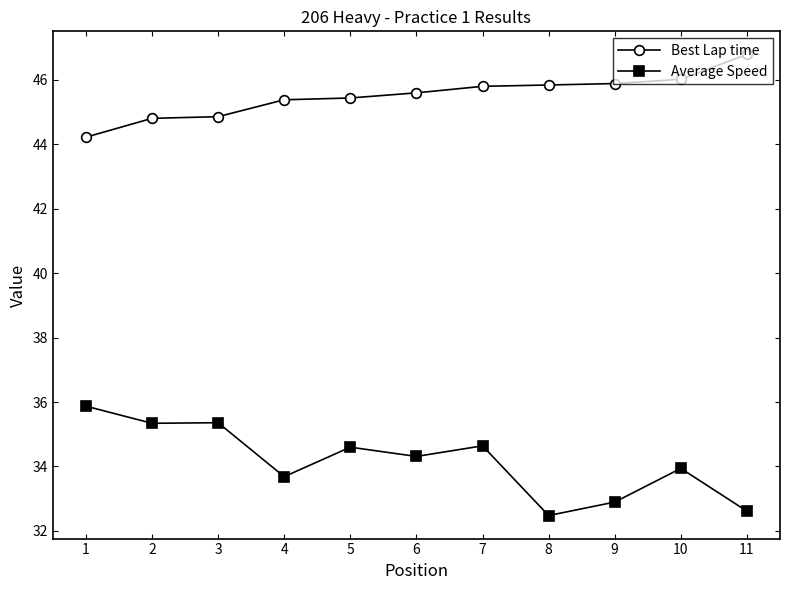

Is this an area chart (filled region under the line)?

No